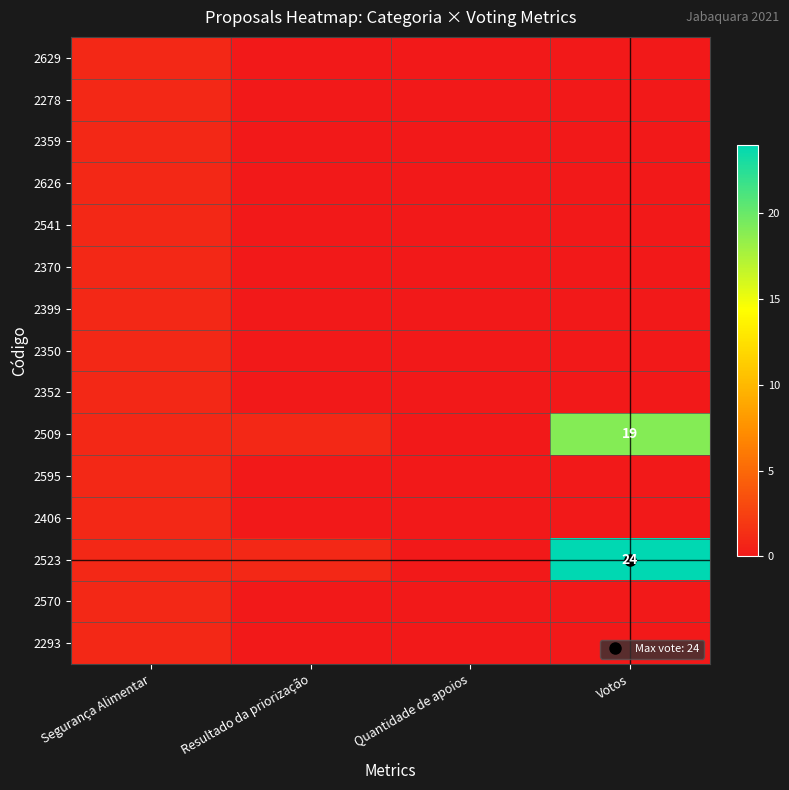

The value of 2509 at Votos is 5. True or false?

False